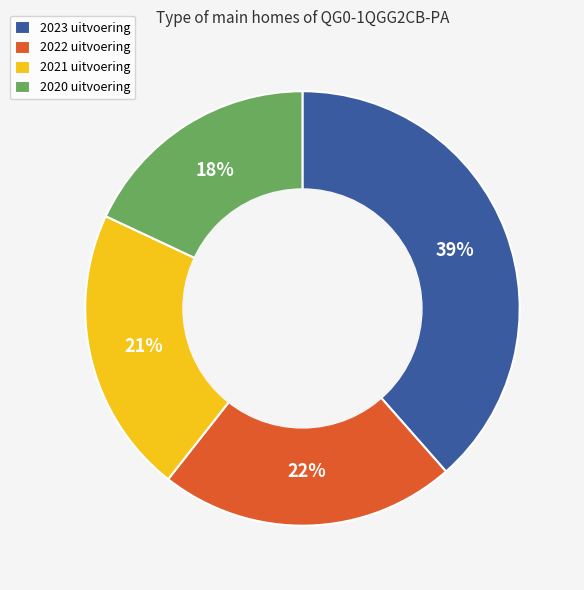

Is there any slice that represents more than half of the pie?

No